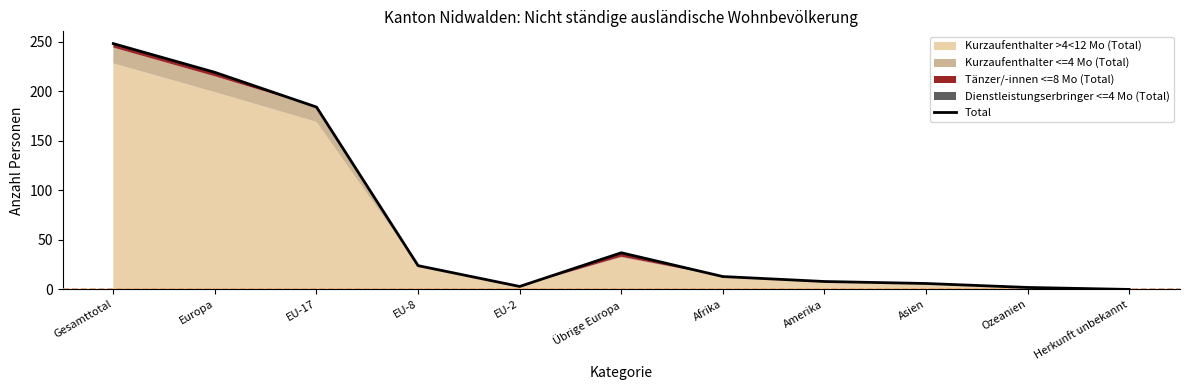

What is the average value?

68